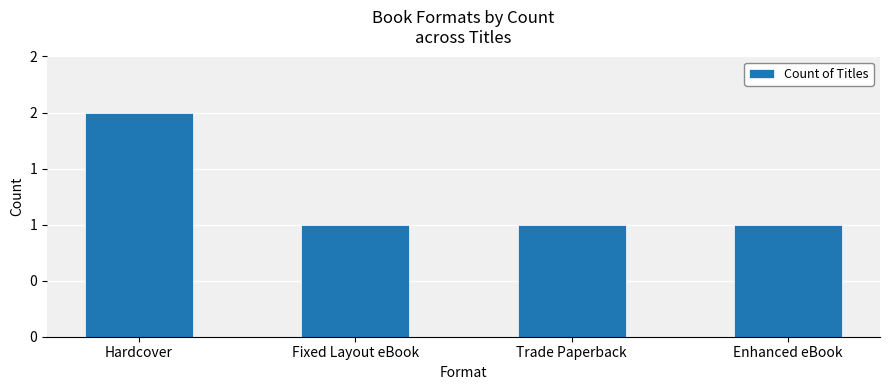

Reading left to right, transcribe all the data shown in this chart.

Hardcover=2	Fixed Layout eBook=1	Trade Paperback=1	Enhanced eBook=1